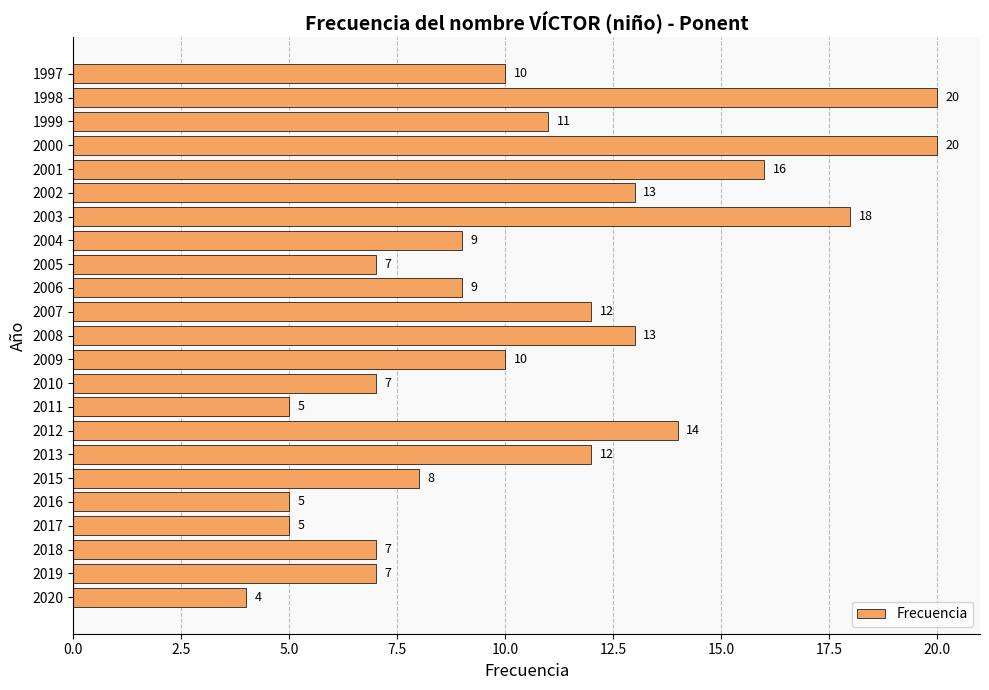

What is the difference between the second highest and second lowest values?

15